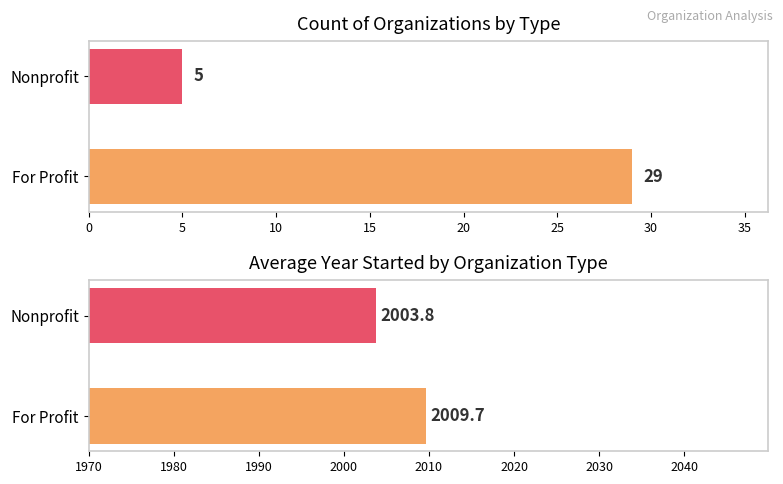

What are all the series names shown in the legend?

Count of Organizations, Avg Year Started